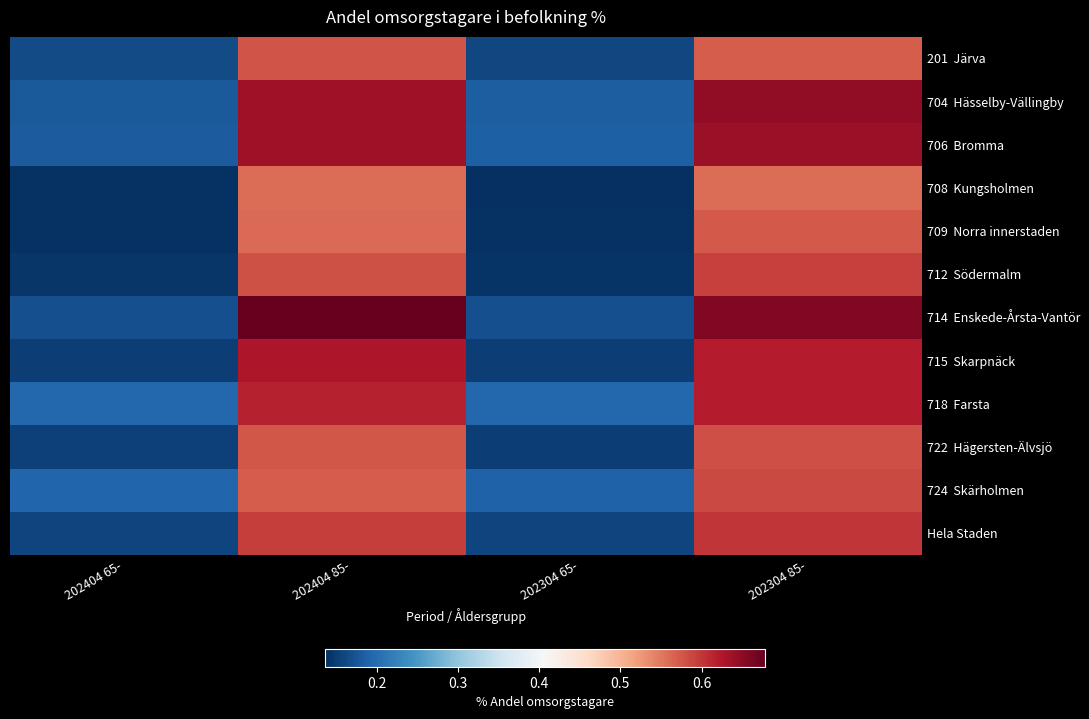

At how many categories does at least one series exceed 0?

4